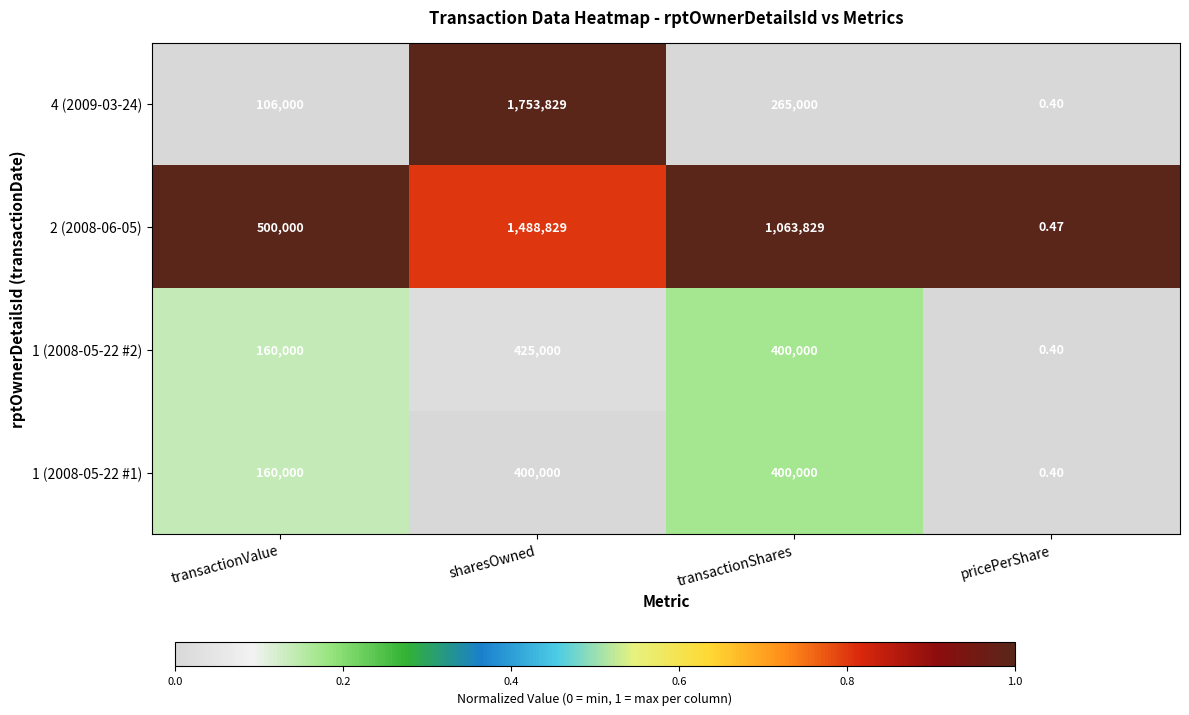

Which series changed the most between transactionValue and sharesOwned?

4 (2009-03-24)